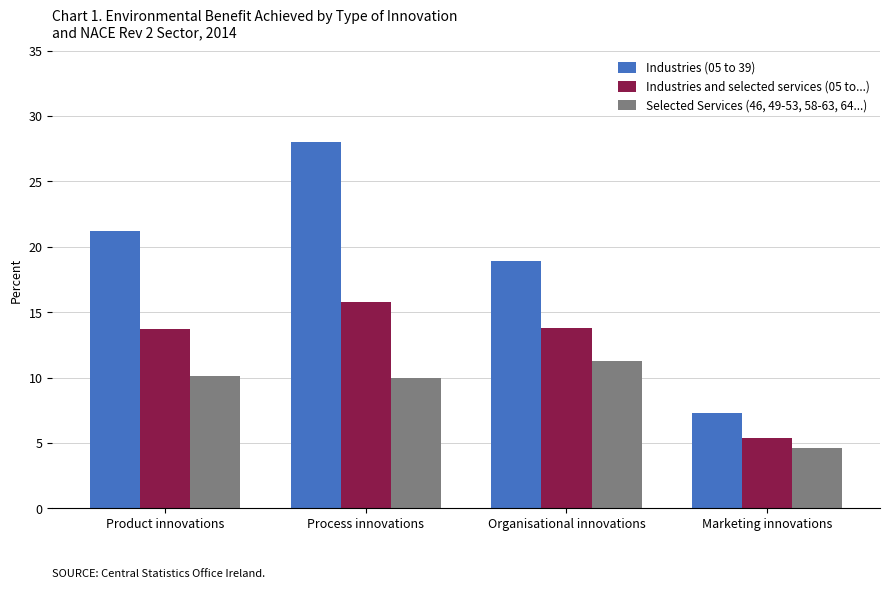

At which label is Selected Services (46, 49-53, 58-63, 64...) closest to 7?

Marketing innovations